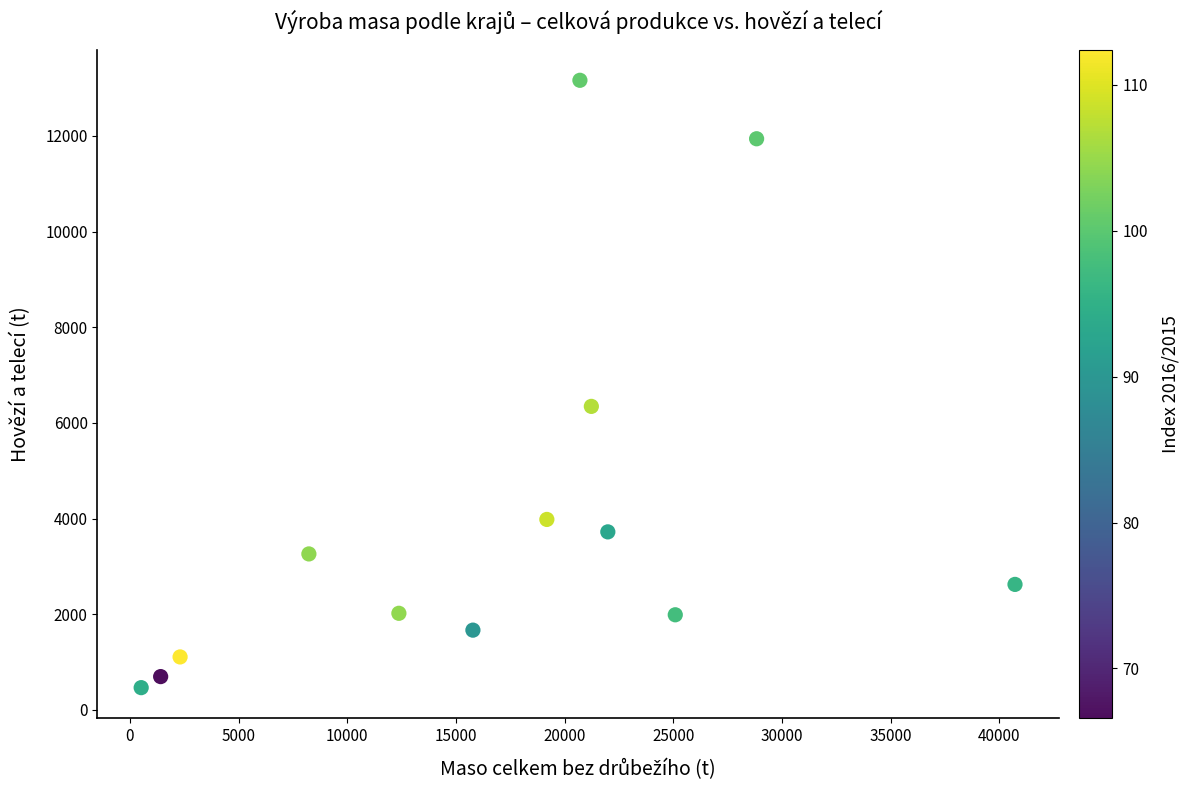

What Y value in the scatter plot is closest to 6814?

6346